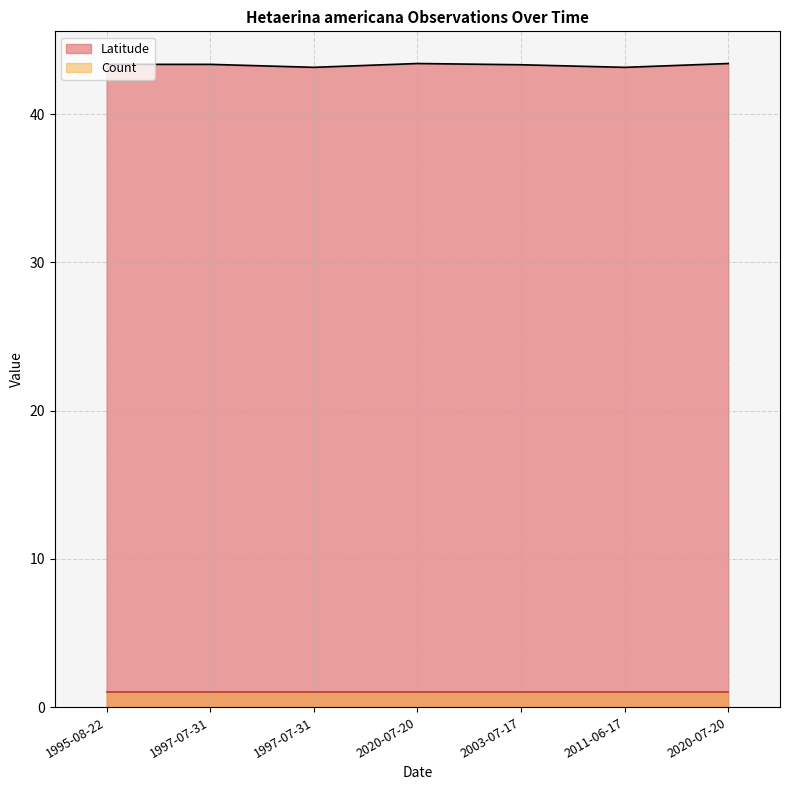

Reading right to left, what are all the values shown in this chart?

43.4	43.1	43.3	43.4	43.1	43.3	43.3